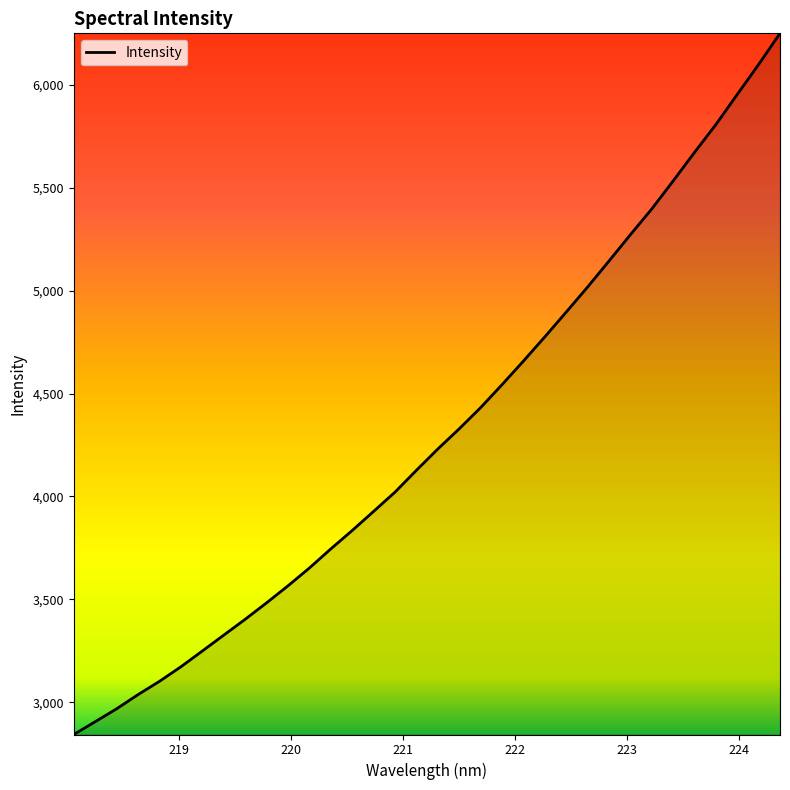

What is the difference between the maximum and minimum values?

3407.8